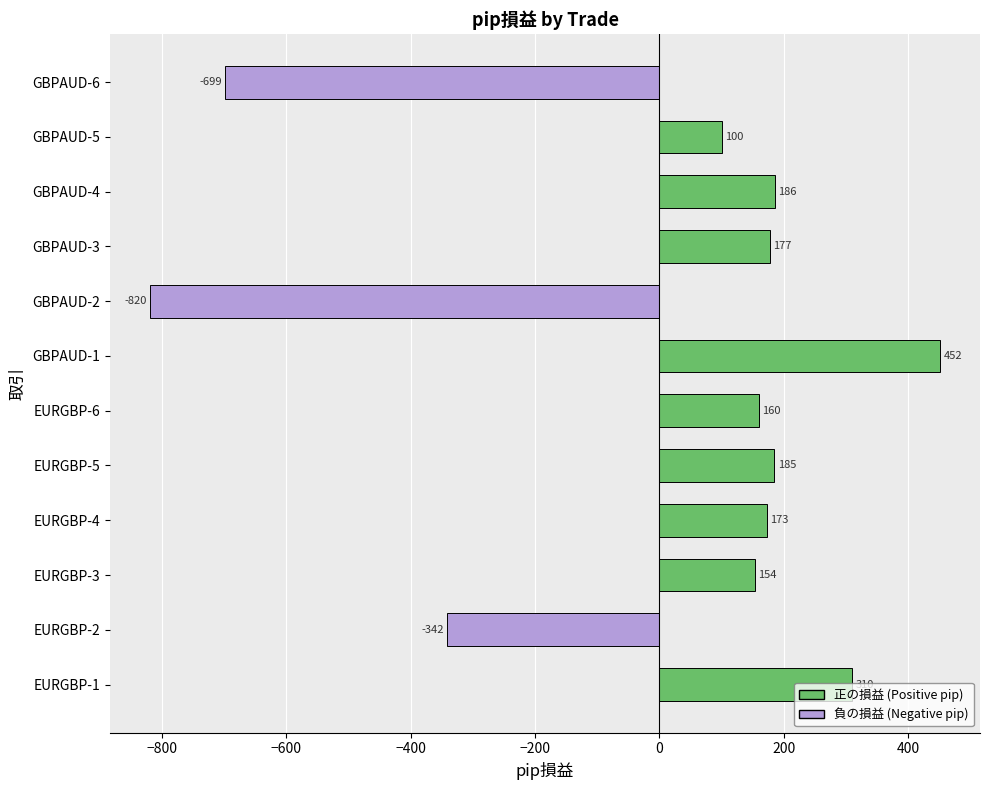

At which category does the chart reach its minimum across all series?

GBPAUD-2